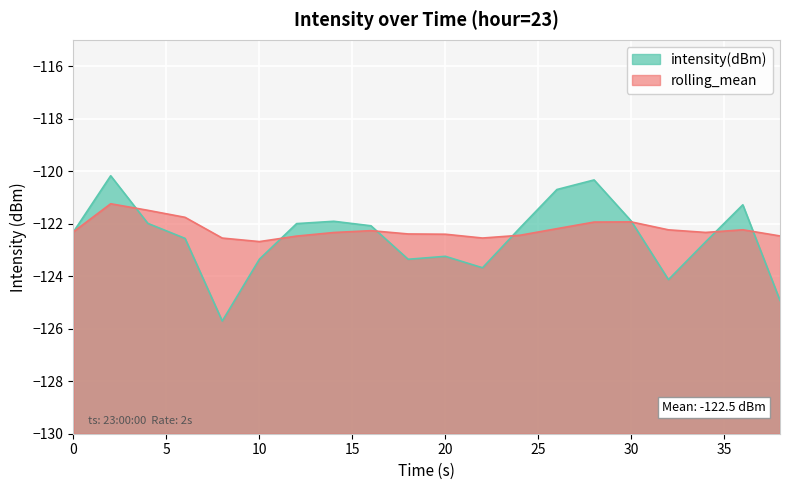

Where is intensity(dBm) nearest to the value -122?

12